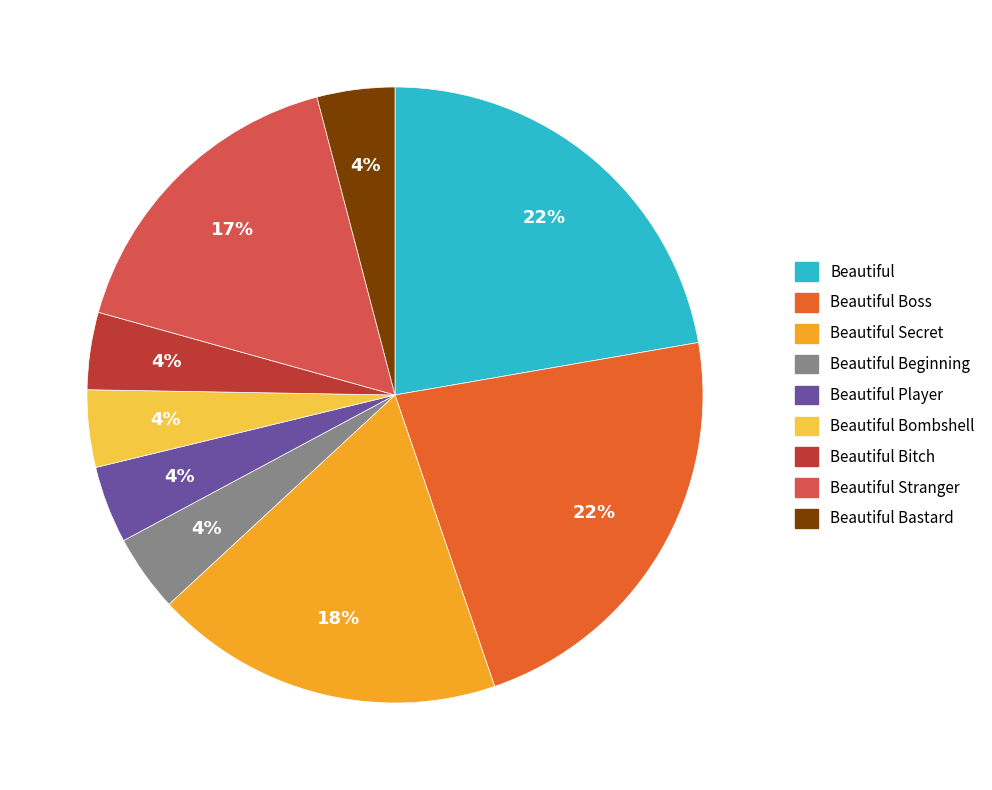

To the nearest percent, what is the average slice percentage?

11%